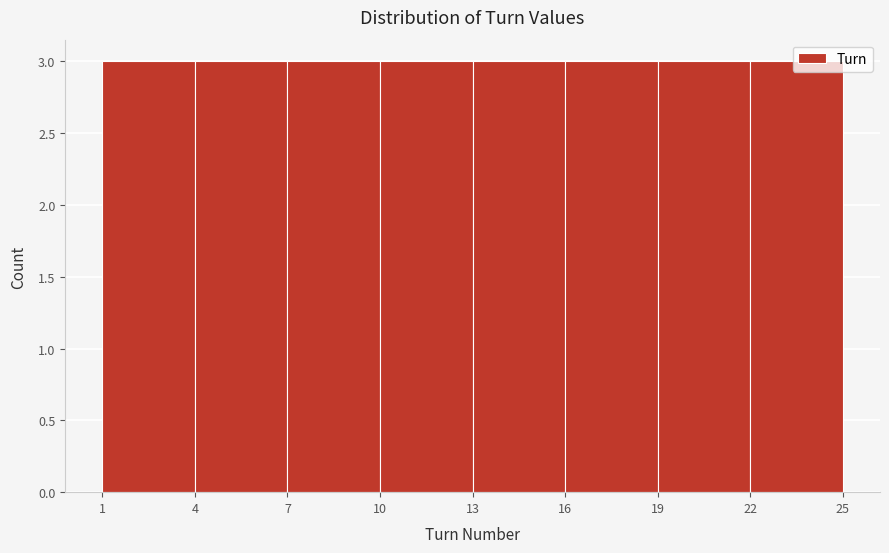

Reading left to right, transcribe this chart: for each bar, give the range it covers on the x-axis and its height. The values are not printed on the chart, so give them approximately, as read against the axis.

1 to 4: 3
4 to 7: 3
7 to 10: 3
10 to 13: 3
13 to 16: 3
16 to 19: 3
19 to 22: 3
22 to 25: 3